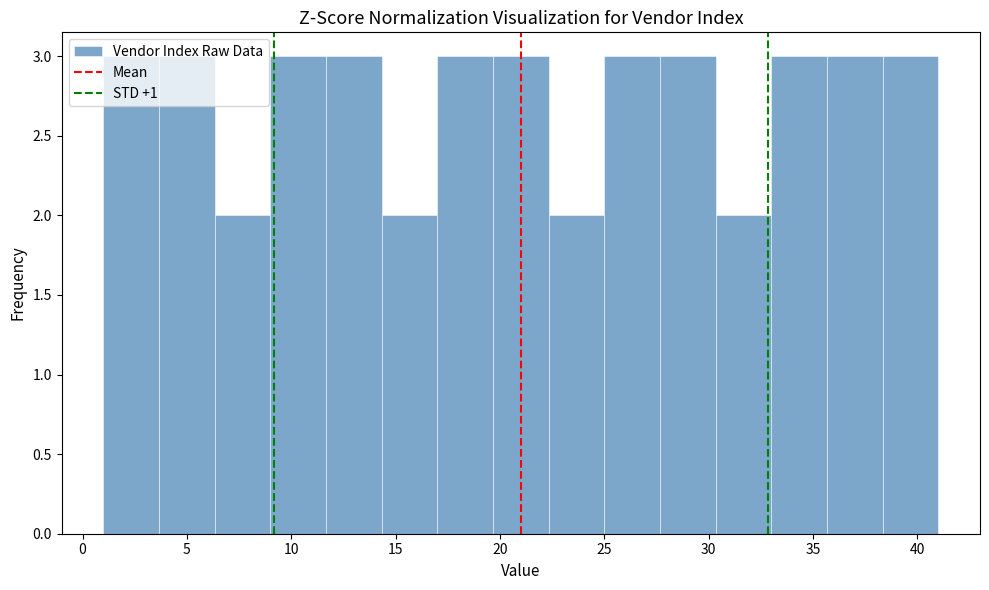

Reading left to right, transcribe this chart: for each bar, give the range it covers on the x-axis and its height. Neither the bar edges nor the heights are printed on the chart, so give them approximately, as read against the axes.

1.0 to 3.5: 3
3.5 to 6.5: 3
6.5 to 9.0: 2
9.0 to 11.5: 3
11.5 to 14.5: 3
14.5 to 17.0: 2
17.0 to 19.5: 3
19.5 to 22.5: 3
22.5 to 25.0: 2
25.0 to 27.5: 3
27.5 to 30.5: 3
30.5 to 33.0: 2
33.0 to 35.5: 3
35.5 to 38.5: 3
38.5 to 41.0: 3